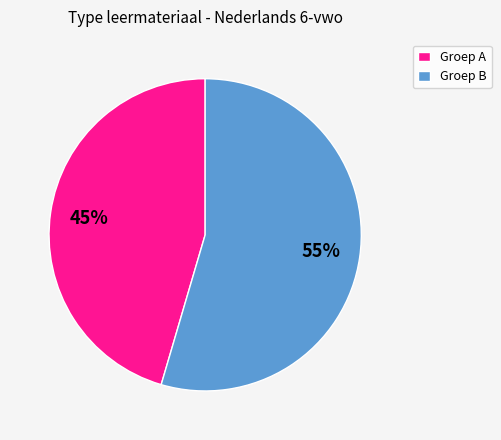

Combined, do Groep A and Groep B account for over 50%?

Yes